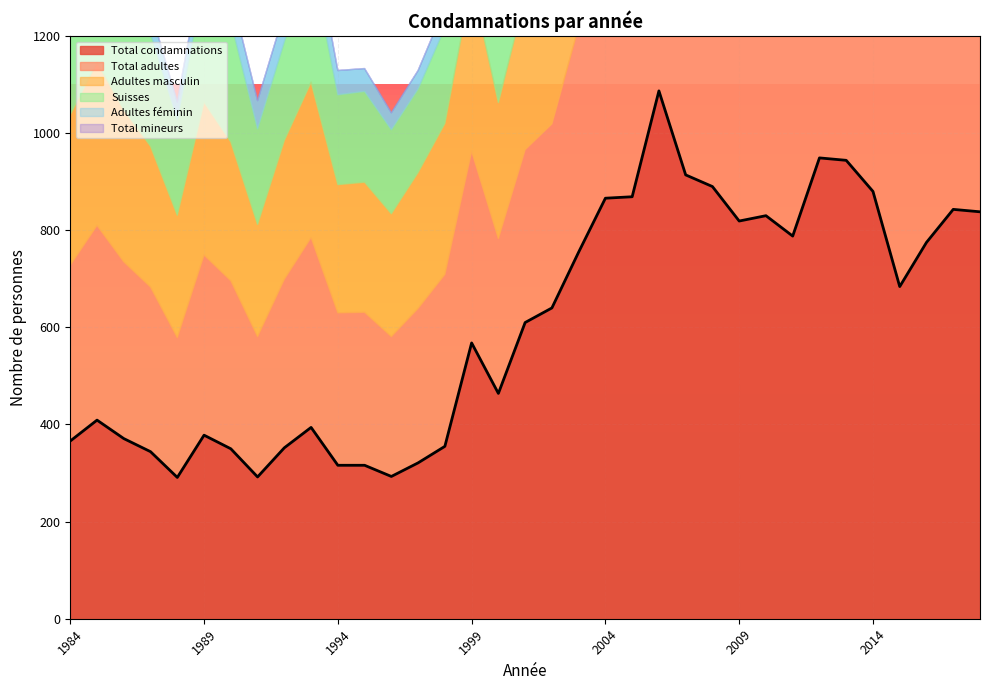

How many values in the Suisses series exceed 253?

16